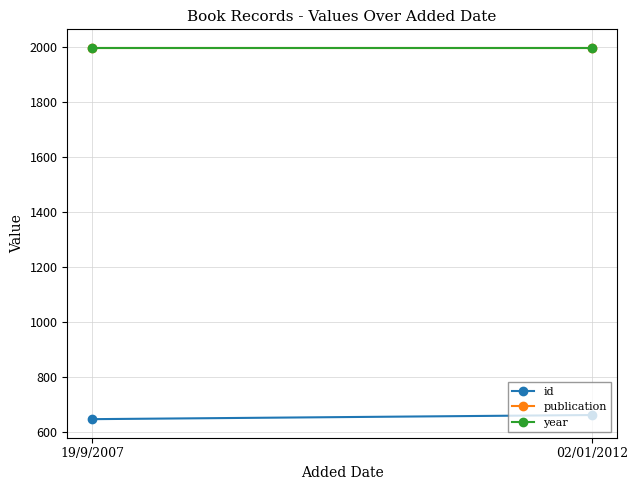

True or false: publication has a value of 1995 at 19/9/2007.

True